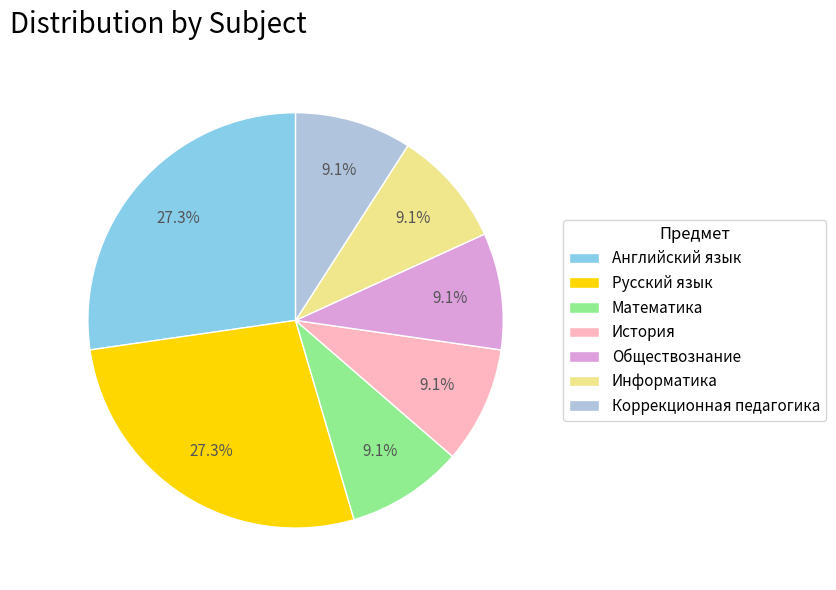

Does any single category account for the majority?

No